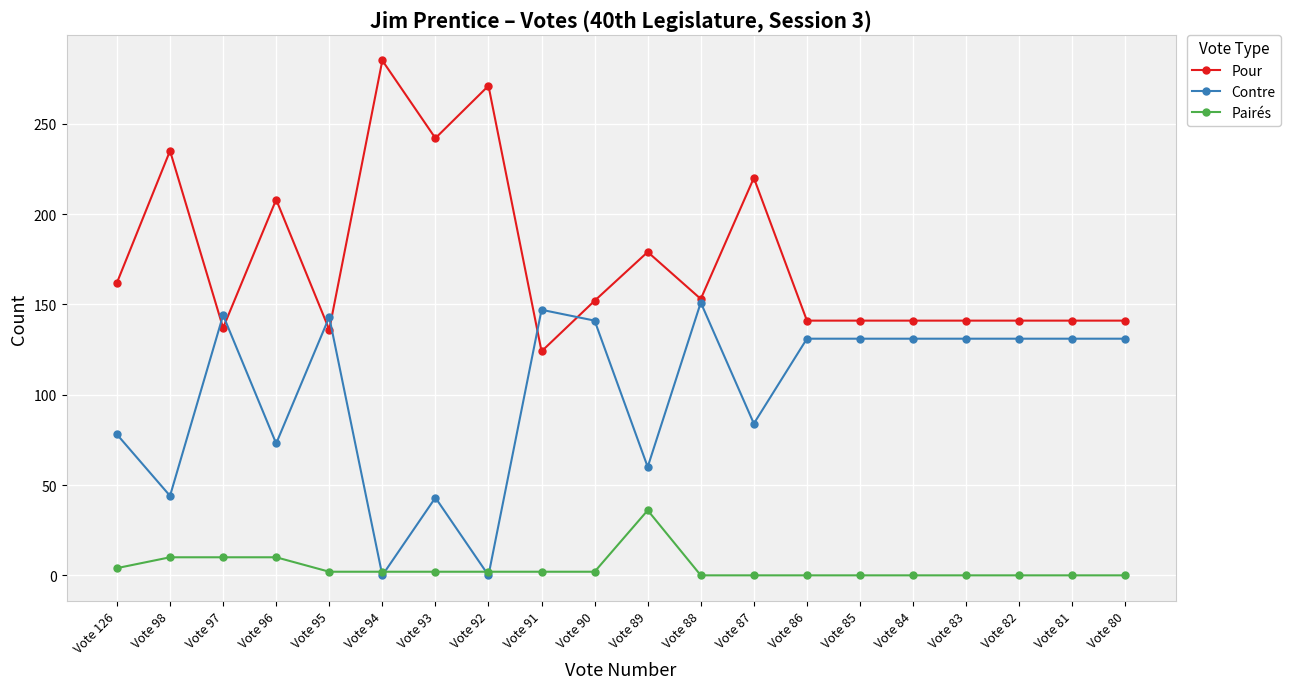

True or false: Pour and Pairés cross at least once.

False